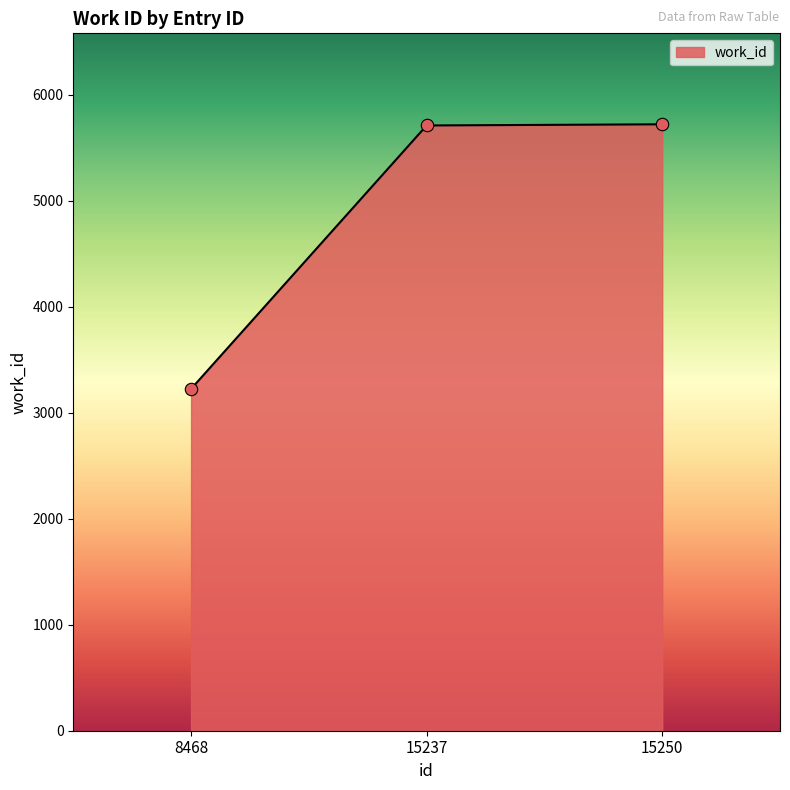

Between 8468 and 15237, which is larger?

15237